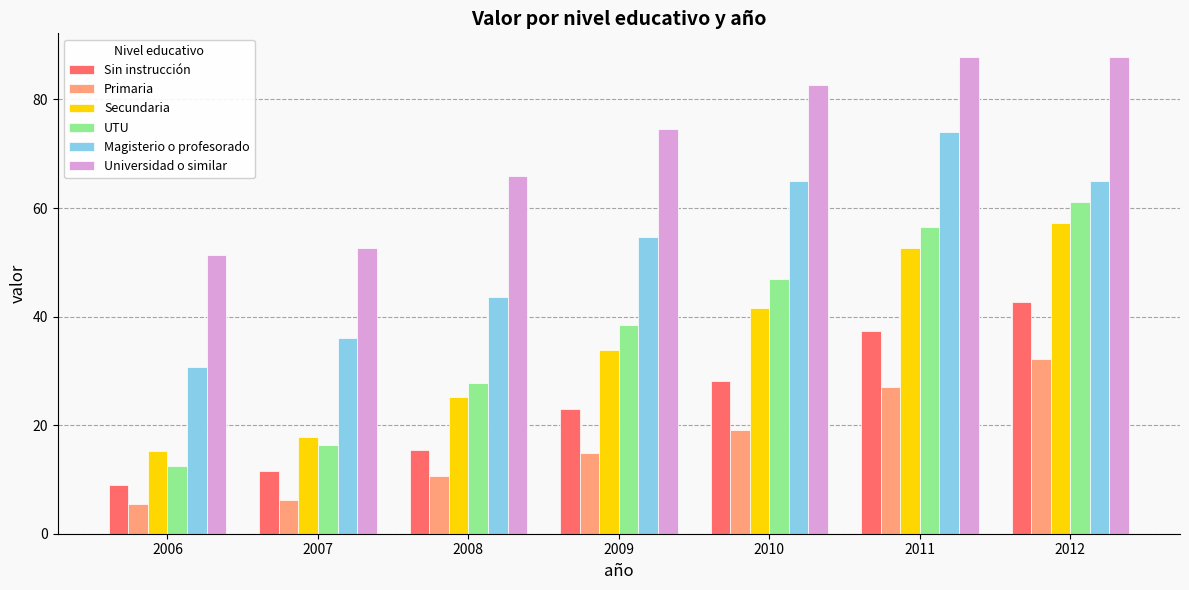

Reading right to left, list all the values displayed in this chart.

Sin instrucción: 2012=42.6	2011=37.4	2010=28.2	2009=22.9	2008=15.5	2007=11.6	2006=9.0
Primaria: 2012=32.2	2011=27.0	2010=19.1	2009=14.9	2008=10.6	2007=6.3	2006=5.4
Secundaria: 2012=57.3	2011=52.7	2010=41.6	2009=33.8	2008=25.1	2007=17.8	2006=15.2
UTU: 2012=61.2	2011=56.6	2010=46.9	2009=38.5	2008=27.8	2007=16.3	2006=12.5
Magisterio o profesorado: 2012=65.0	2011=74.0	2010=65.0	2009=54.7	2008=43.7	2007=36.0	2006=30.8
Universidad o similar: 2012=87.8	2011=87.8	2010=82.6	2009=74.5	2008=65.9	2007=52.6	2006=51.3